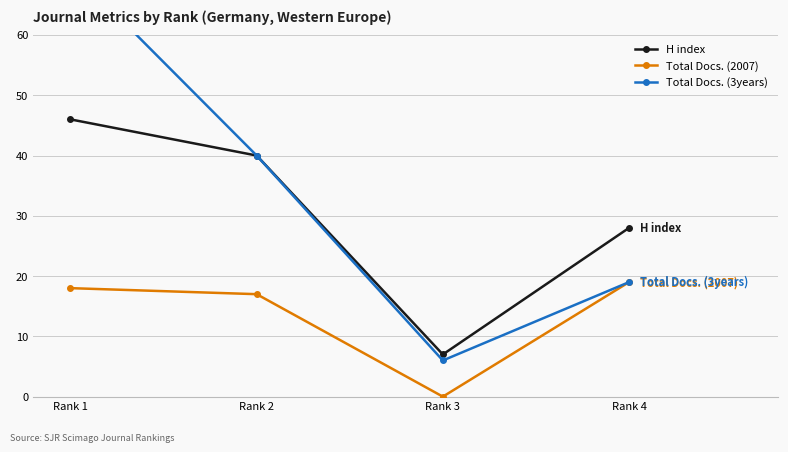

Reading left to right, what are all the values shown in this chart?

H index: 46	40	7	28
Total Docs. (2007): 18	17	0	19
Total Docs. (3years): 71	40	6	19